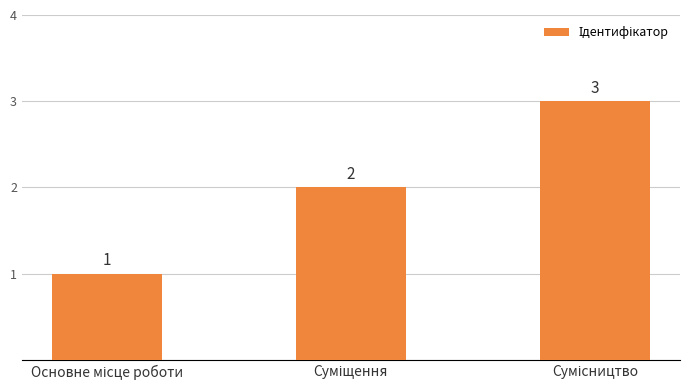

What is the value of the 3rd bar from the left?

3